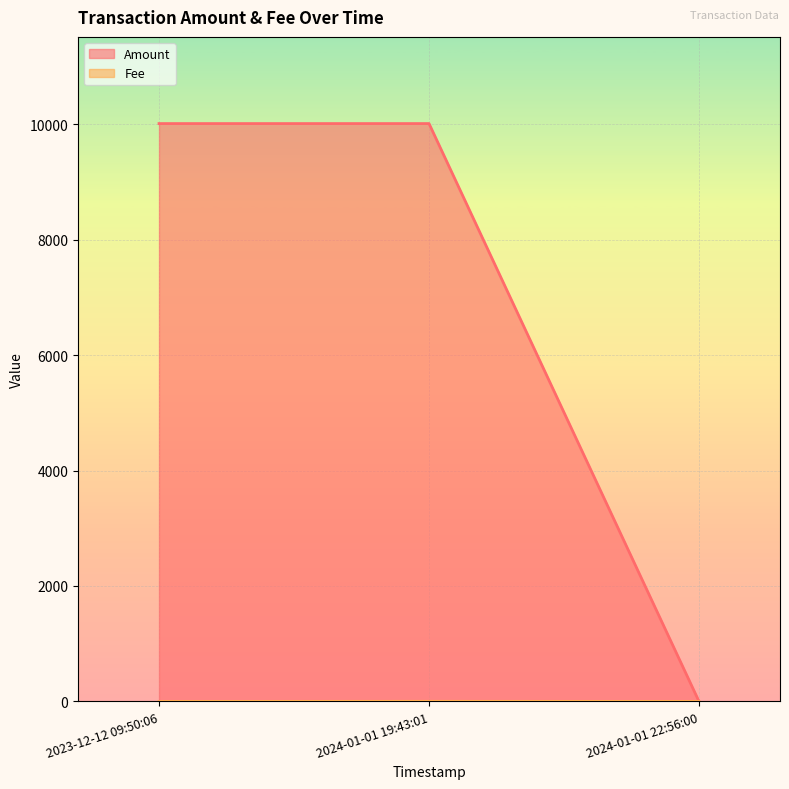

Reading left to right, what are all the values shown in this chart?

Amount: 2023-12-12 09:50:06=10009.6	2024-01-01 19:43:01=10009.6	2024-01-01 22:56:00=0.0
Fee: 2023-12-12 09:50:06=0.0	2024-01-01 19:43:01=2.0	2024-01-01 22:56:00=0.0